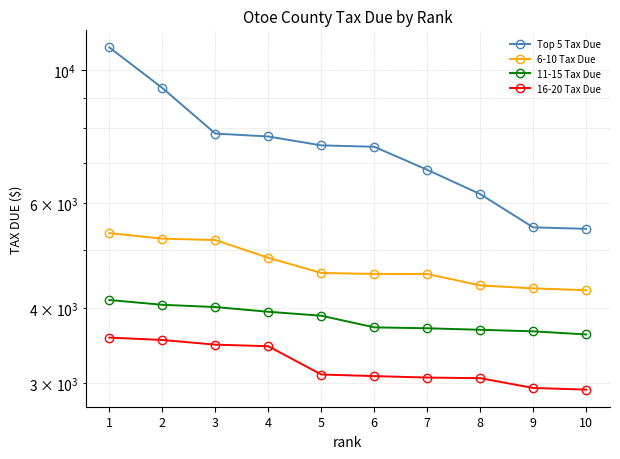

Between 2 and 7, which series saw the biggest shift?

Top 5 Tax Due